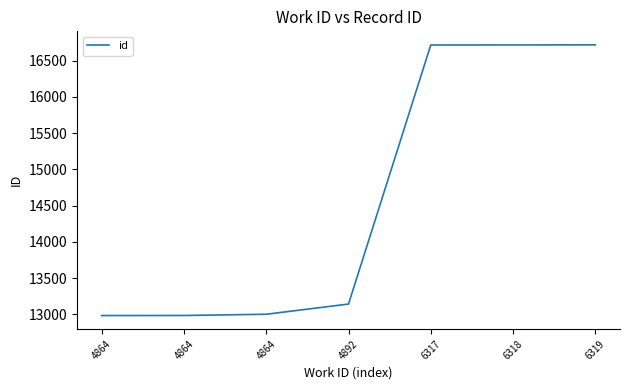

Does the chart have visible grid lines?

No